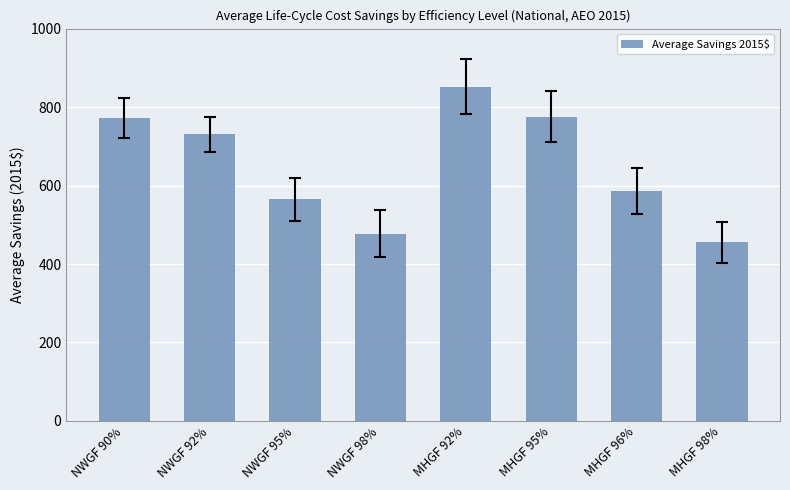

What is the change in value from NWGF 92% to MHGF 92%?

+121.0